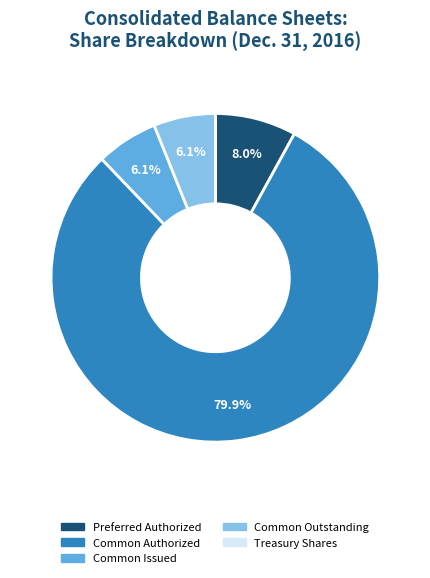

Does any single category account for the majority?

Yes